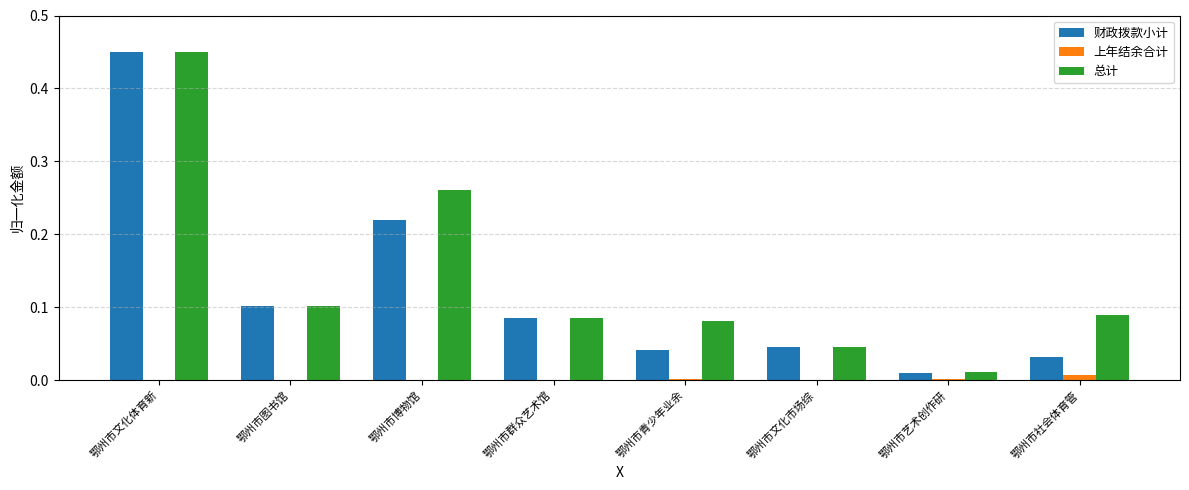

Is the value of 总计 at 鄂州市群众艺术馆 greater than the value of 财政拨款小计 at 鄂州市社会体育管?

Yes